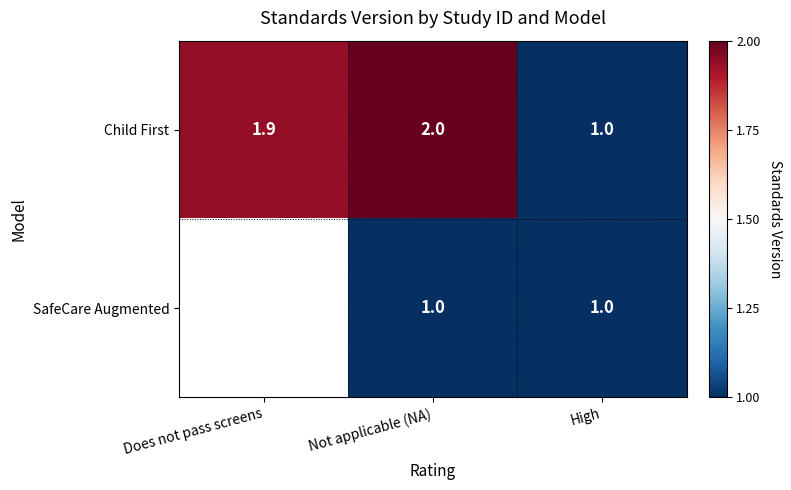

Is it true that SafeCare Augmented equals 1.0 at High?

True